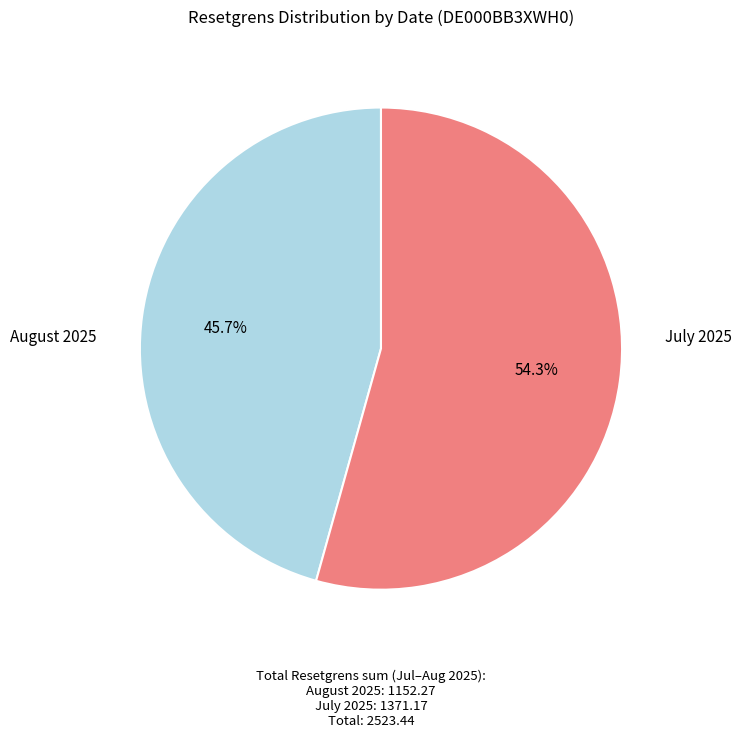

Is there any slice that represents more than half of the pie?

Yes